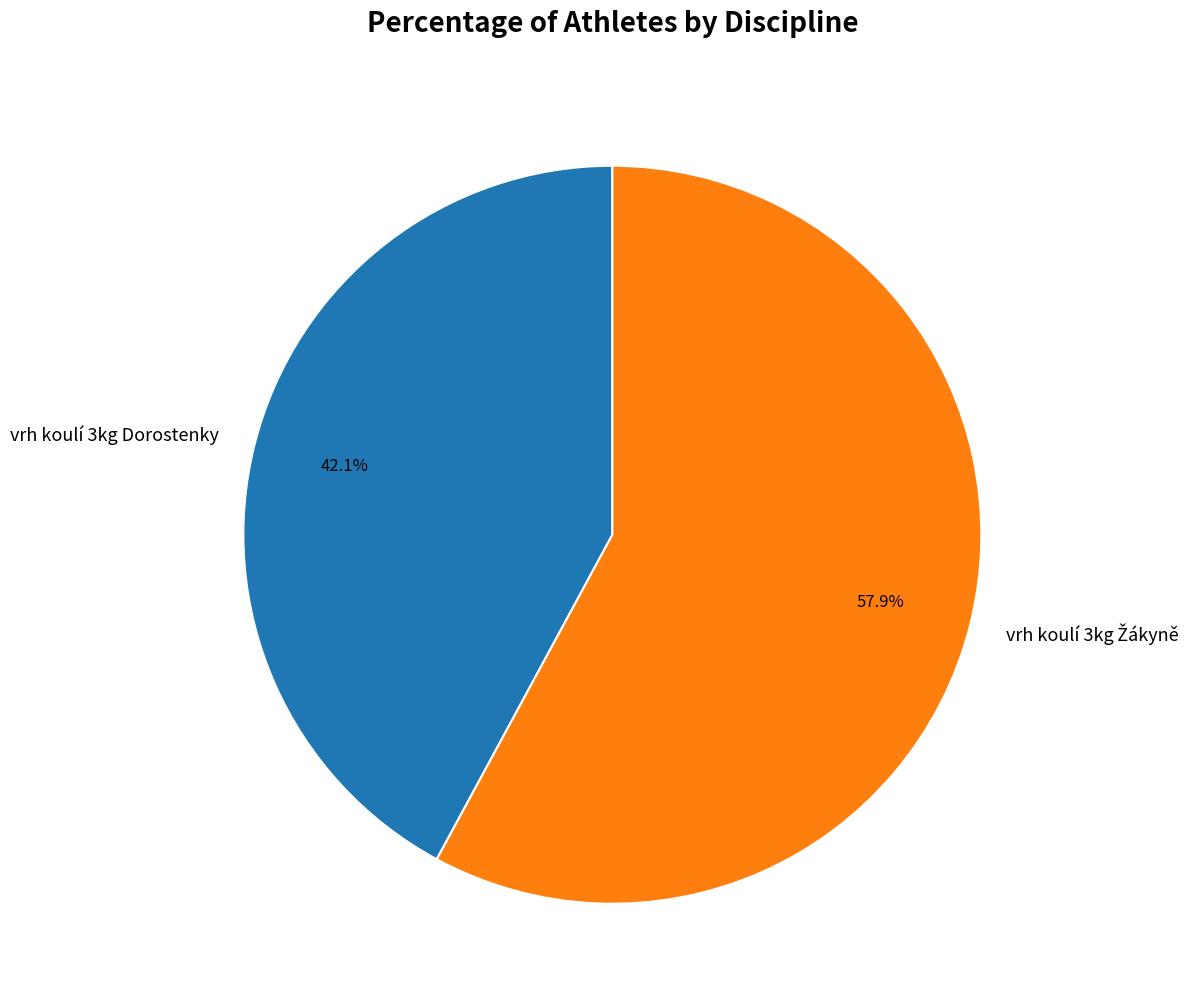

Which slice is the smallest?

vrh koulí 3kg Dorostenky